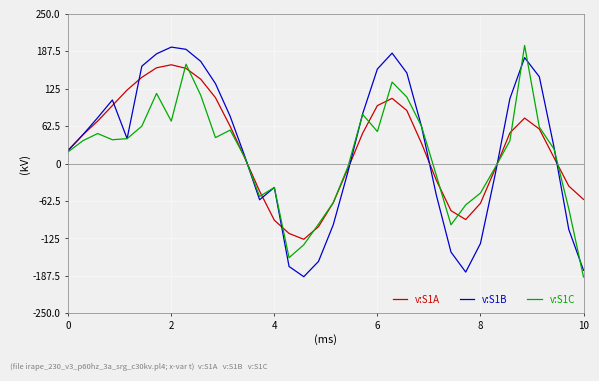

Count the number of data series in this chart.

3